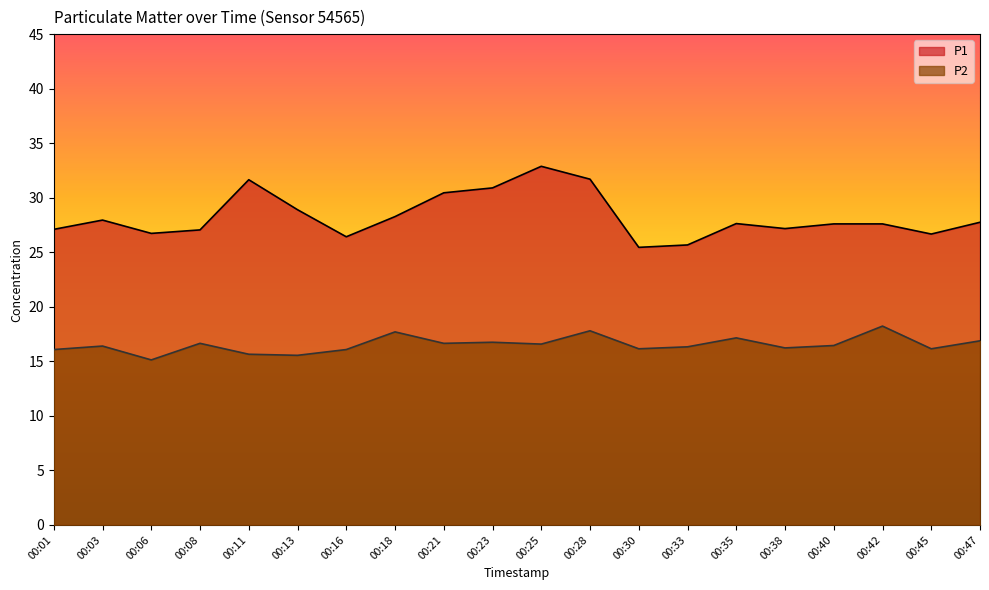

Reading left to right, transcribe all the data shown in this chart.

P1: 00:01=27.1	00:03=27.9	00:06=26.7	00:08=27.1	00:11=31.6	00:13=28.9	00:16=26.4	00:18=28.3	00:21=30.4	00:23=30.9	00:25=32.9	00:28=31.7	00:30=25.4	00:33=25.7	00:35=27.6	00:38=27.2	00:40=27.6	00:42=27.6	00:45=26.7	00:47=27.8
P2: 00:01=16.1	00:03=16.4	00:06=15.1	00:08=16.6	00:11=15.7	00:13=15.6	00:16=16.1	00:18=17.7	00:21=16.6	00:23=16.8	00:25=16.6	00:28=17.8	00:30=16.1	00:33=16.3	00:35=17.1	00:38=16.2	00:40=16.4	00:42=18.2	00:45=16.1	00:47=16.9